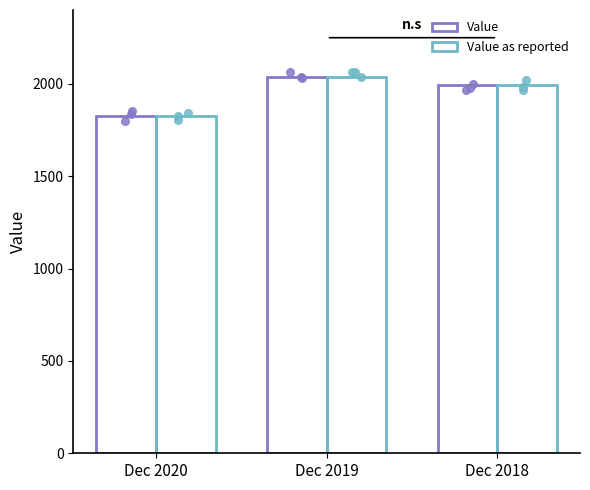

Is the value of Value at Dec 2019 greater than the value of Value as reported at Dec 2019?

No